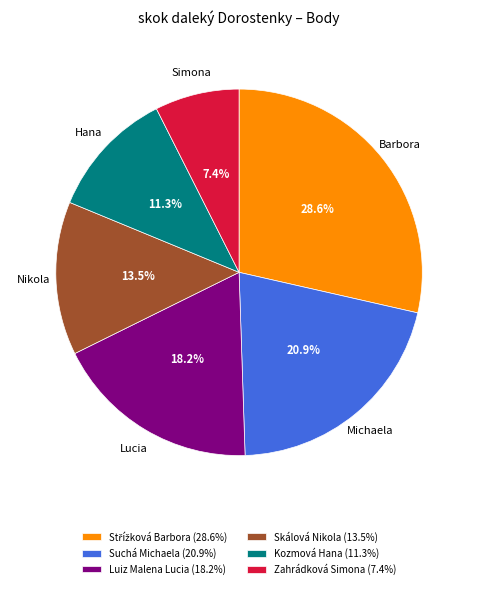

Does Skálová Nikola account for over 50% of the chart?

No